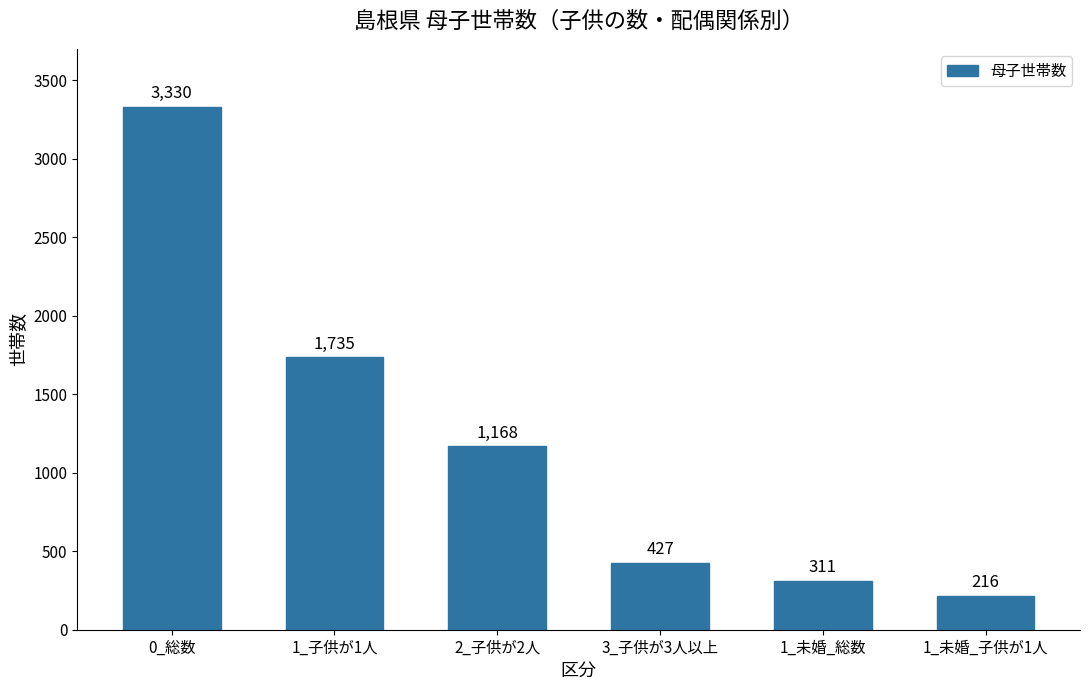

What is the sum of all values?

7187